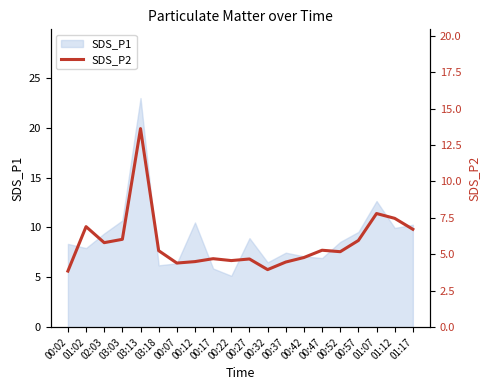

What is the maximum value for SDS_P1?

23.0